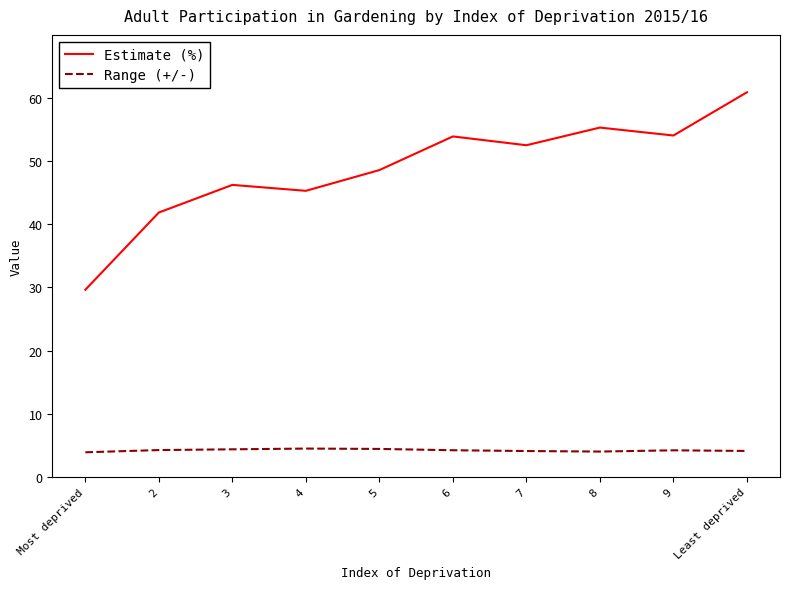

At how many categories does at least one series exceed 23?

10